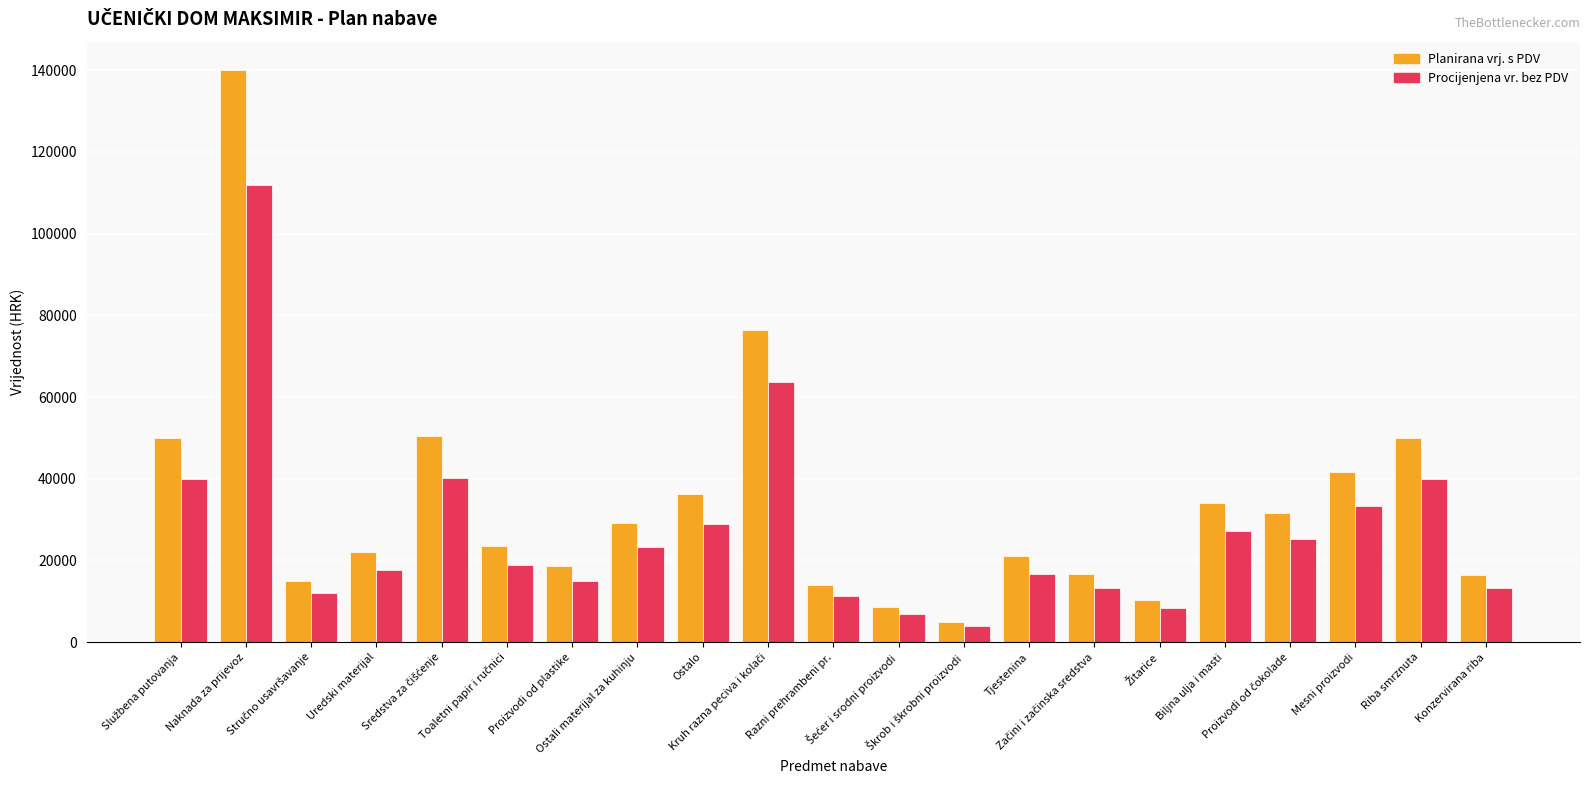

At Tjestenina, list the series in order from largest to smallest.

Planirana vrj. s PDV, Procijenjena vr. bez PDV